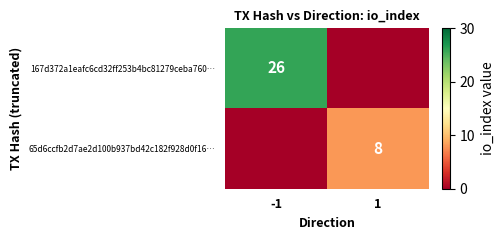

The 65d6ccfb2d7ae2d100b937bd42c182f928d0f16… series shows 8 at 1. True or false?

True